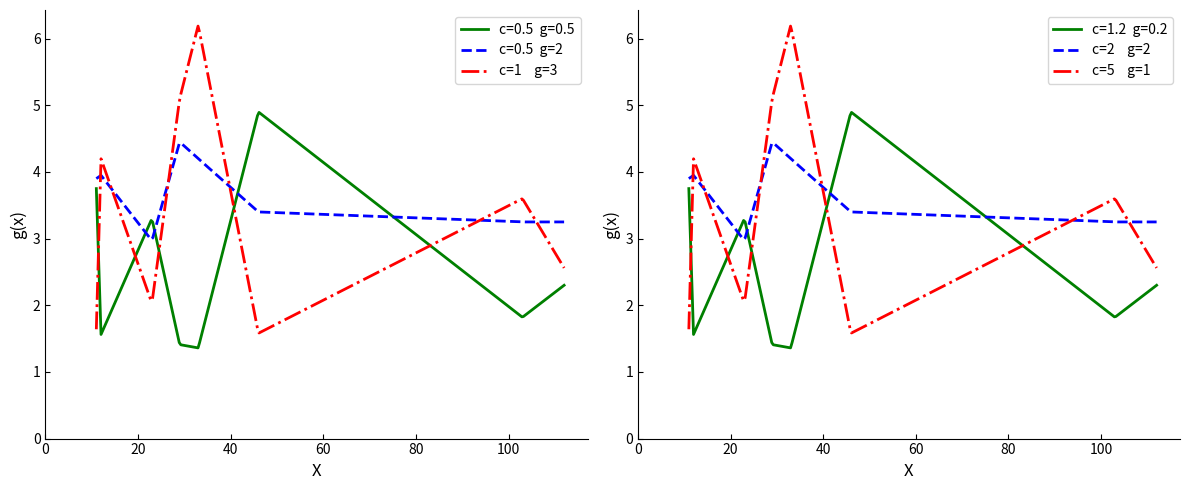

The last_away series shows 2.6 at 112. True or false?

True